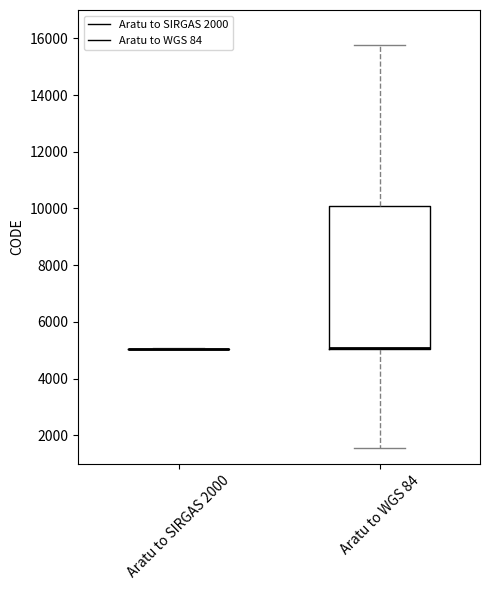

Comparing the boxes themselves (not the whiskers), which one is the tallest?

Aratu to WGS 84